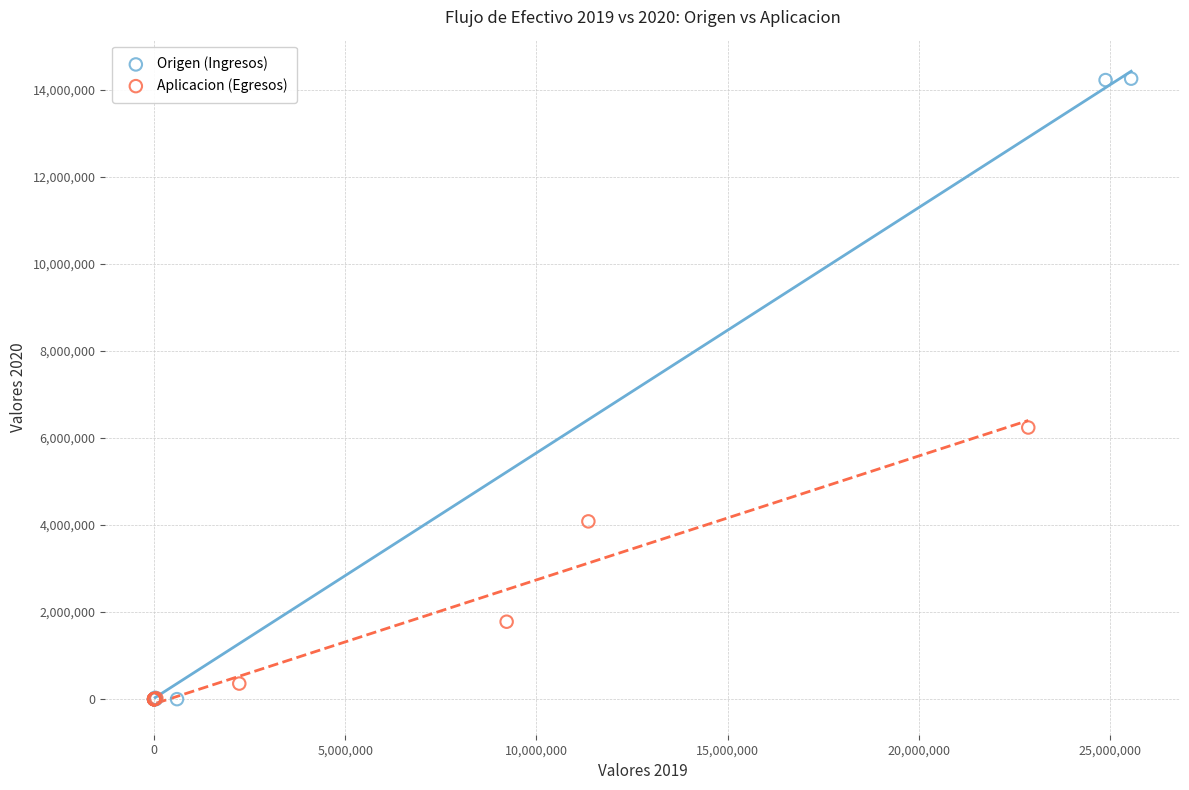

Which series reaches the maximum Y coordinate?

Origen (Ingresos)